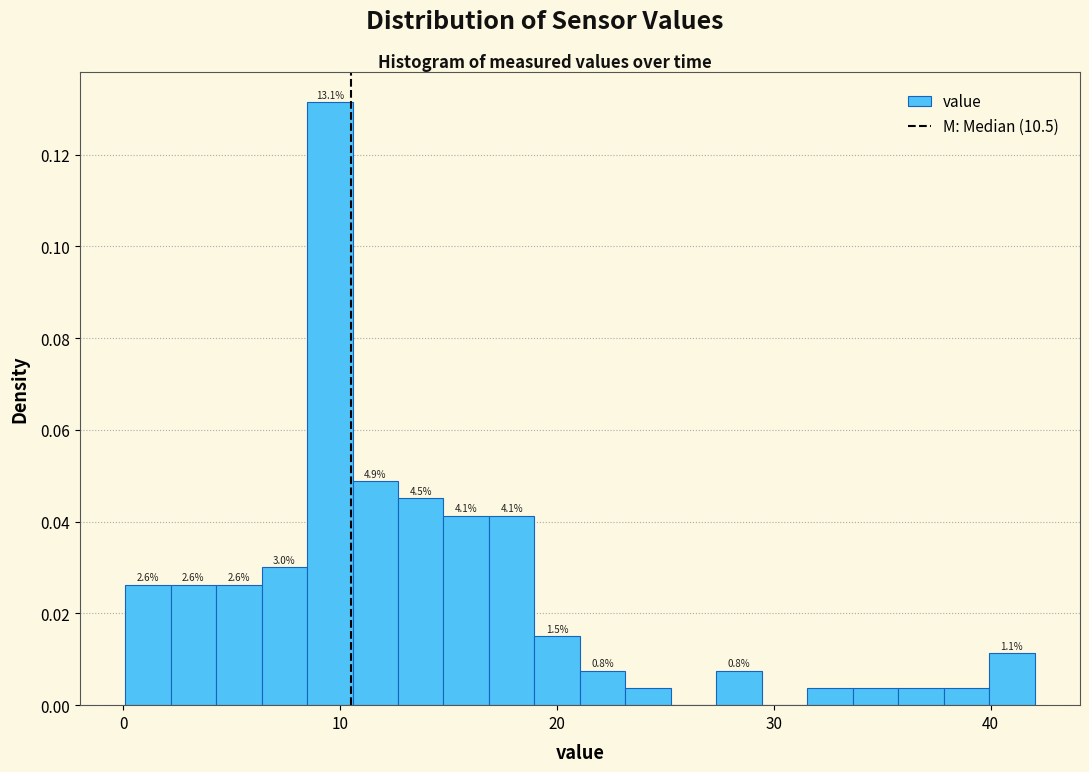

Read against the x-axis, roughly where is the centre of the tallest bar?

10